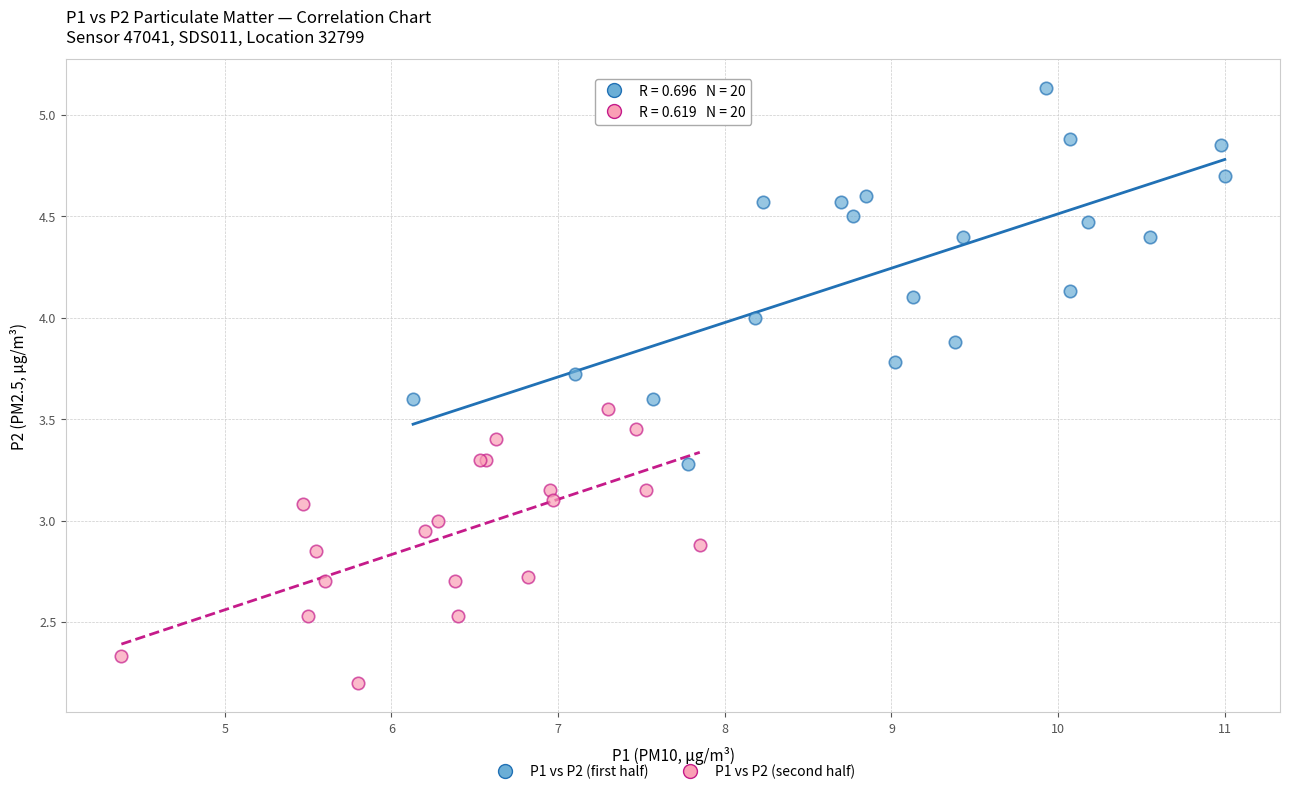

Which series contains the lowest Y value?

P1 vs P2 (second half)